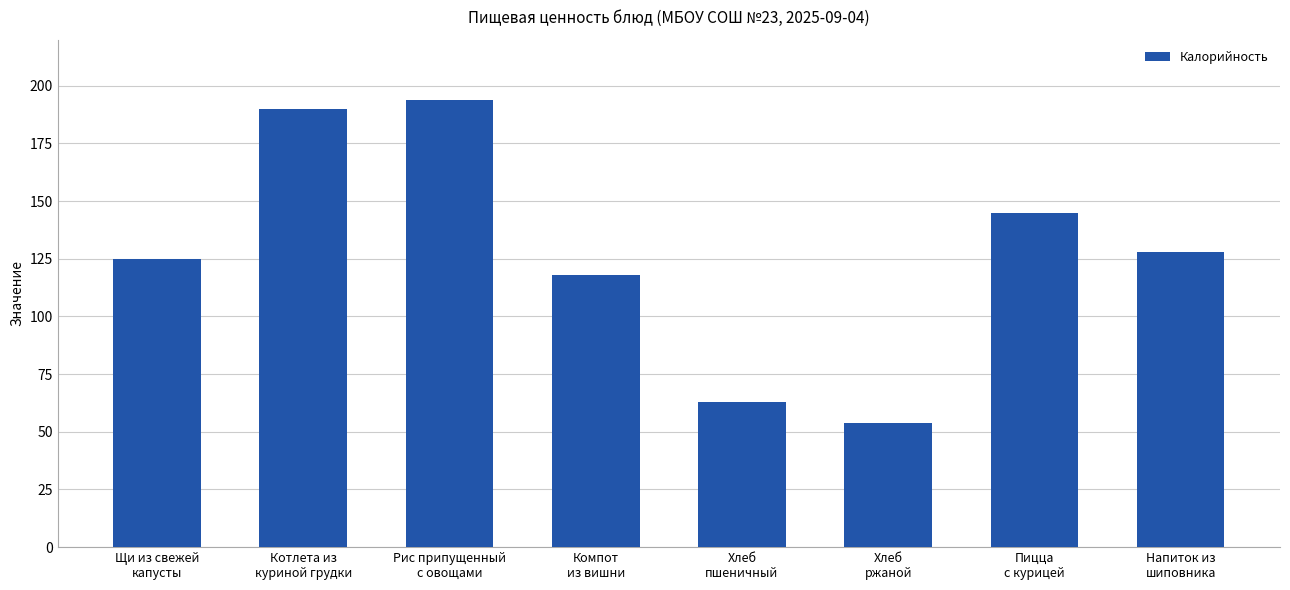

At which label does the data first exceed 128?

Котлета из
куриной грудки